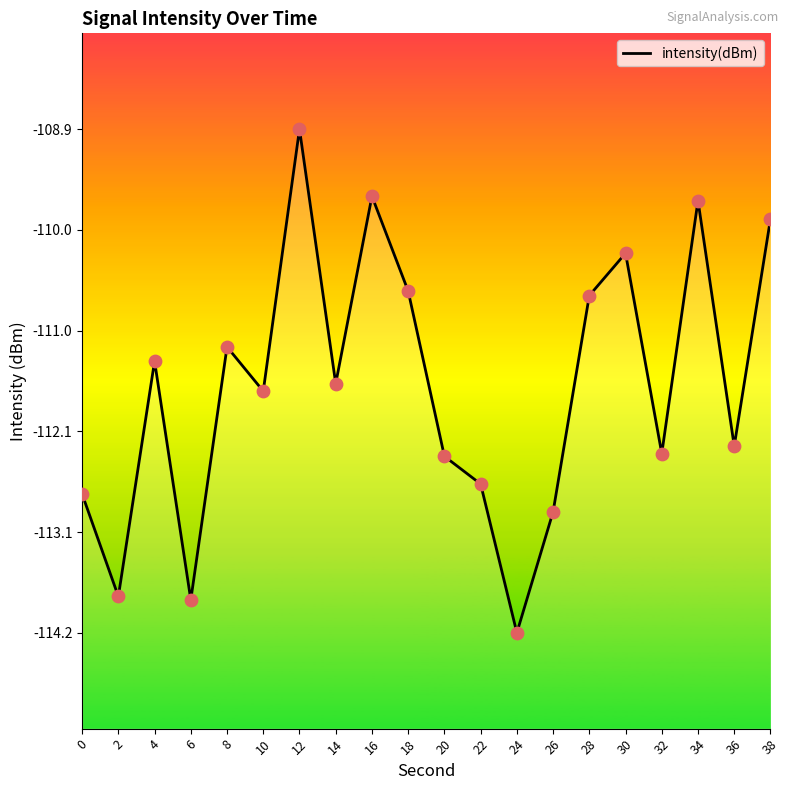

What is the change in value from 16 to 38?

-0.2